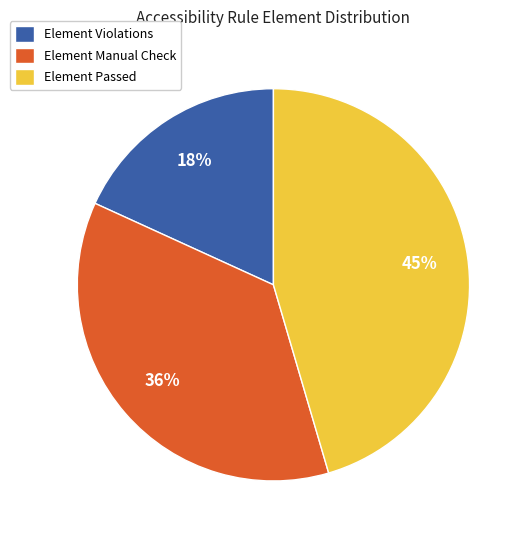

To the nearest percent, what is the difference between the largest and smallest slice percentages?

27%